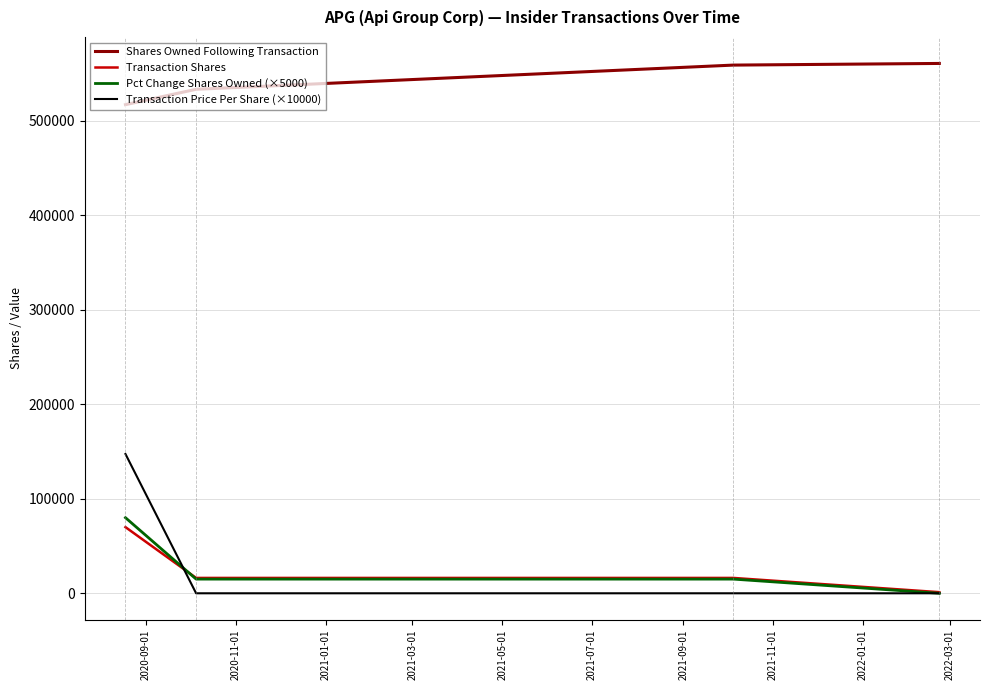

True or false: Pct Change Shares Owned (×5000) has more than 2 points higher than both neighbors.

False